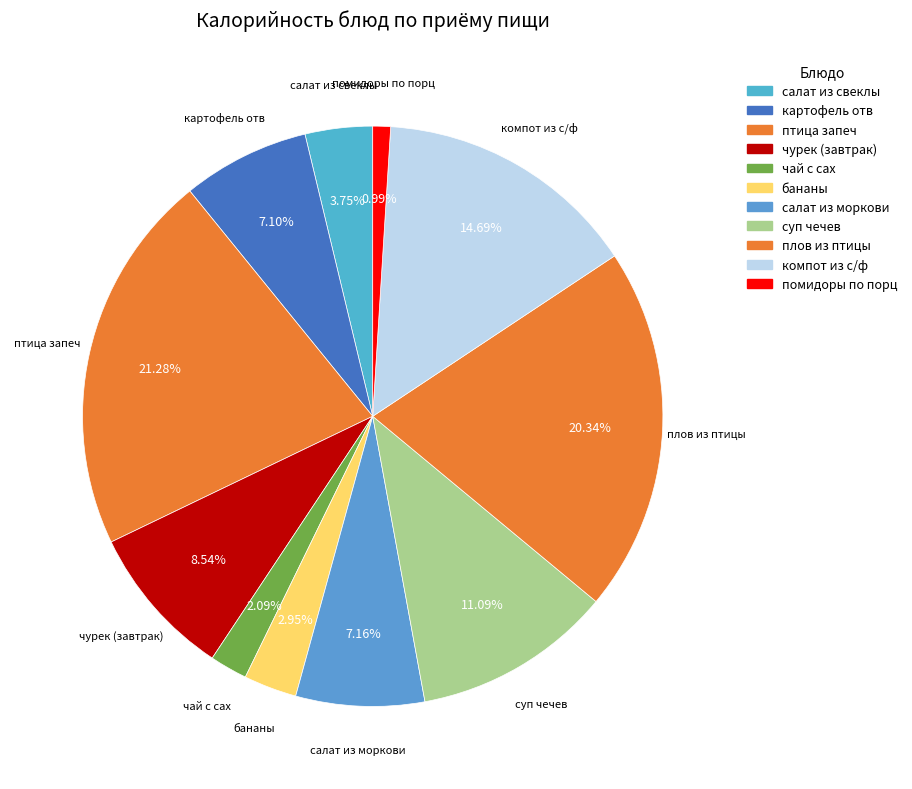

Count the number of slices in the pie.

11